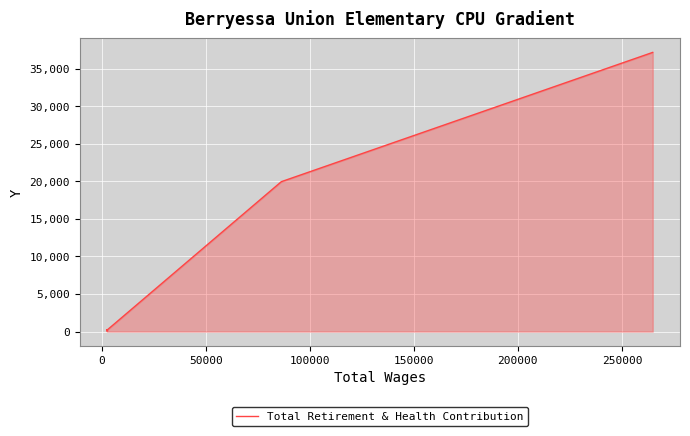

How many lines are shown in the chart?

1